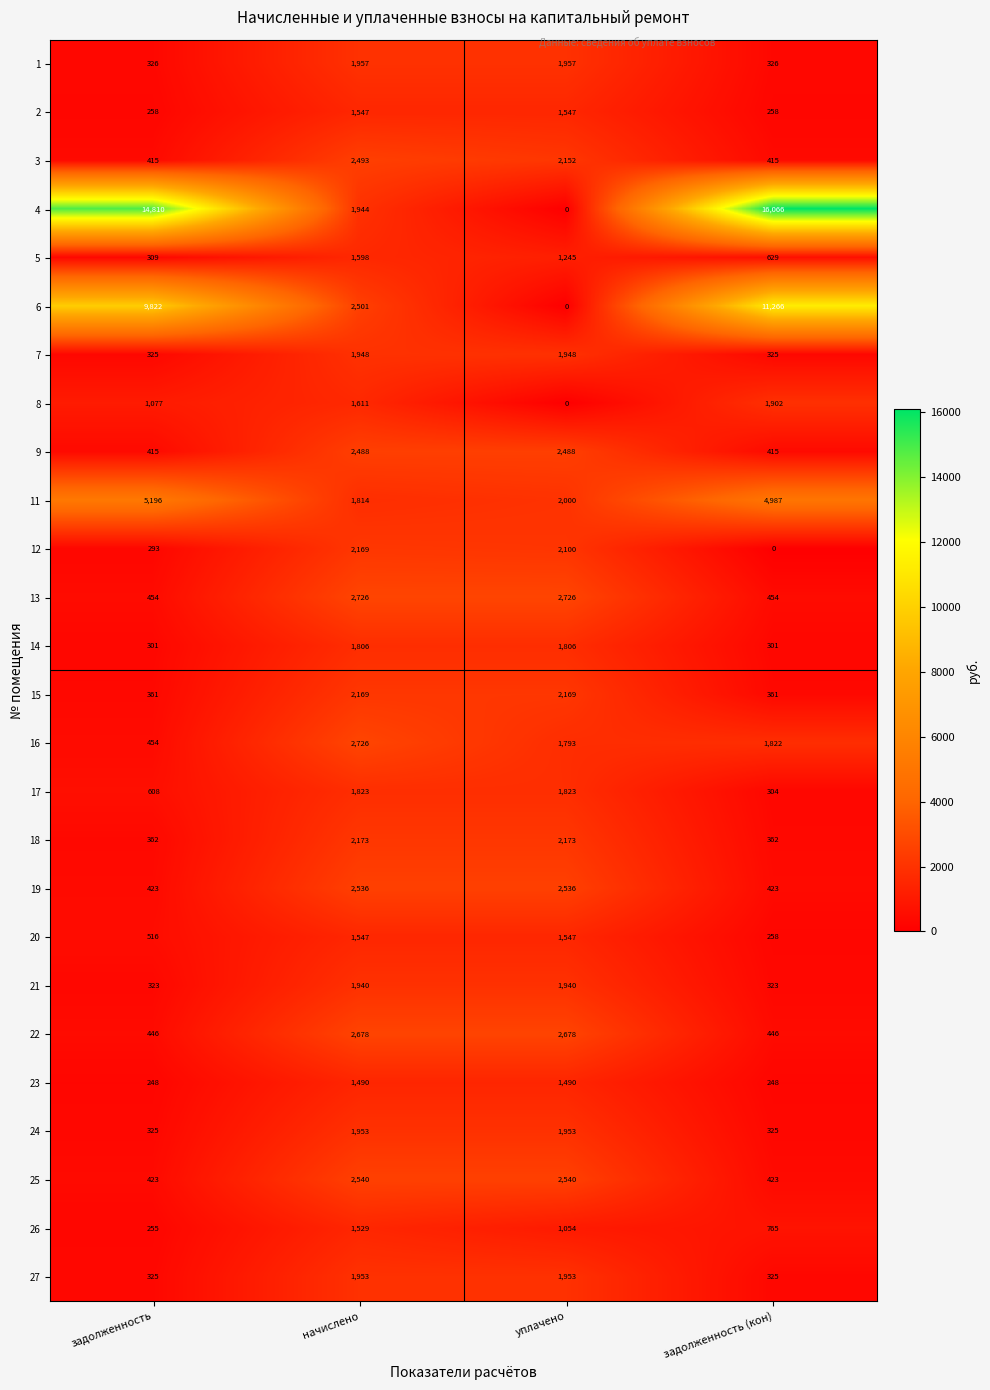

Which series changed the most between задолженность and начислено?

4